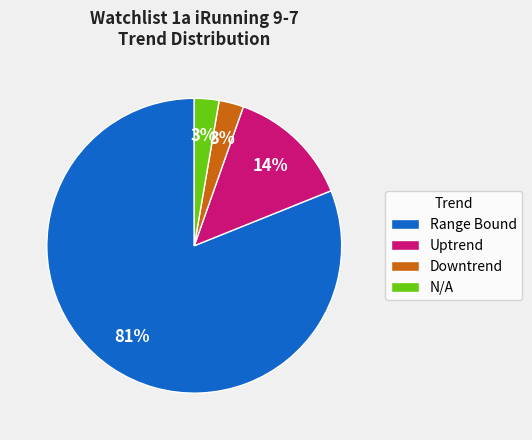

To the nearest percent, what portion does N/A represent?

3%